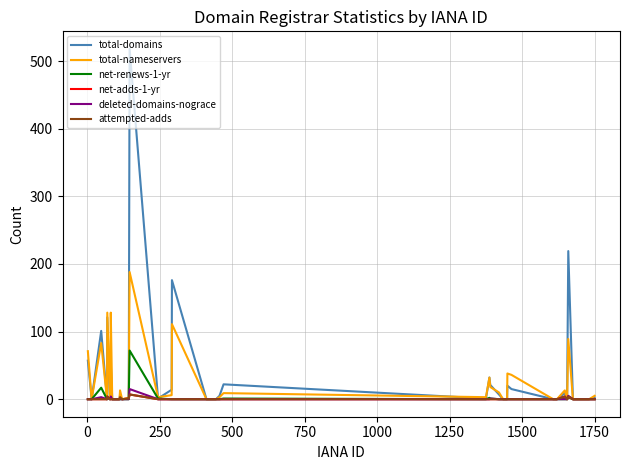

Count the number of data series in this chart.

6